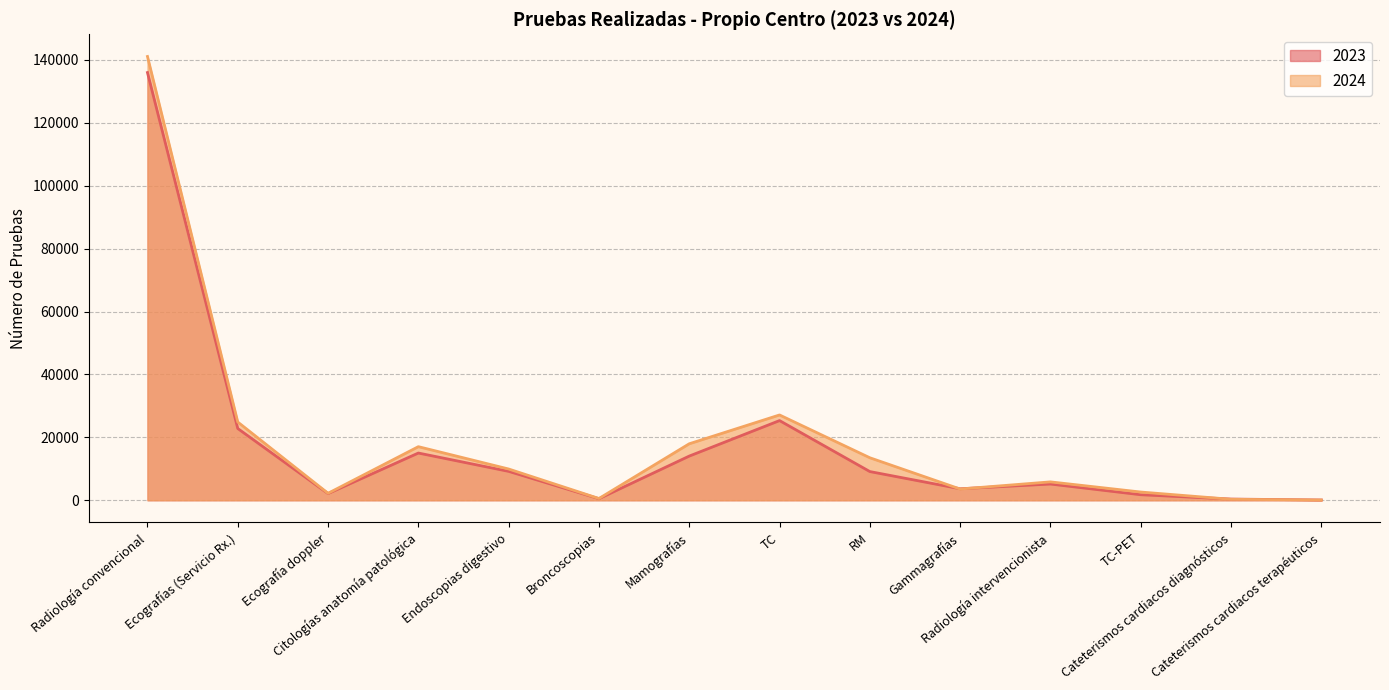

At which category is the sum across all series the highest?

Radiología convencional